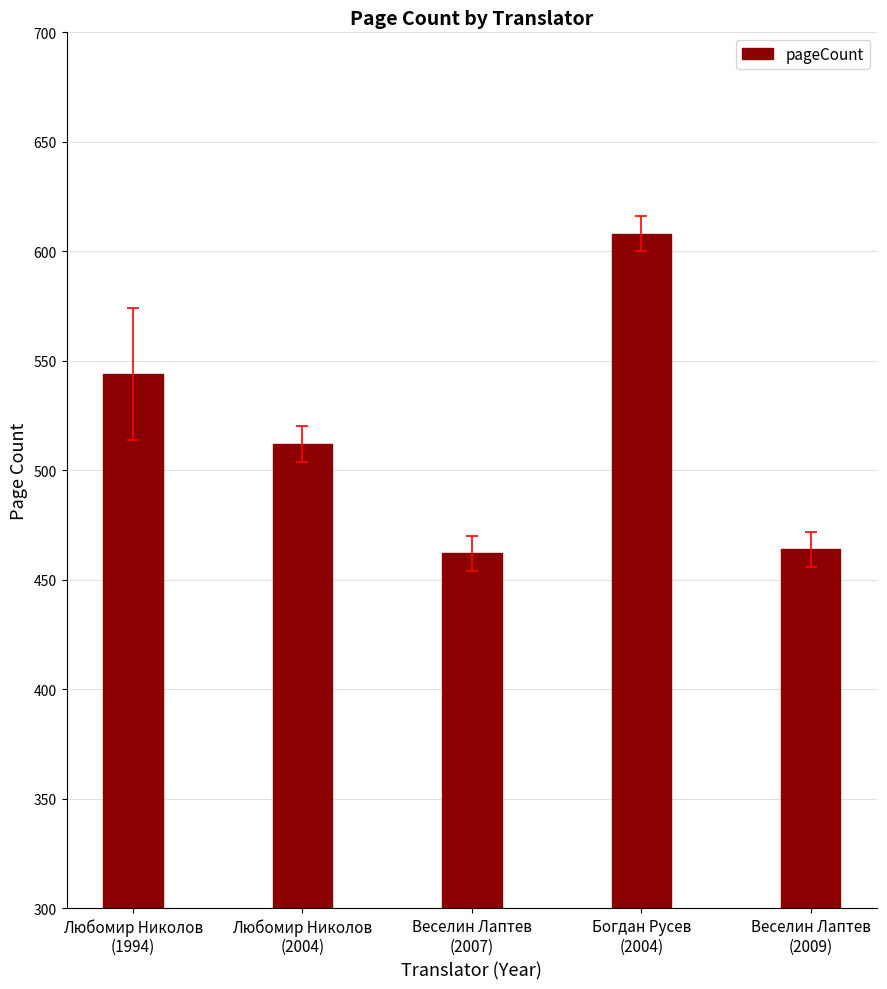

True or false: the data shows 636 at Веселин Лаптев
(2009).

False